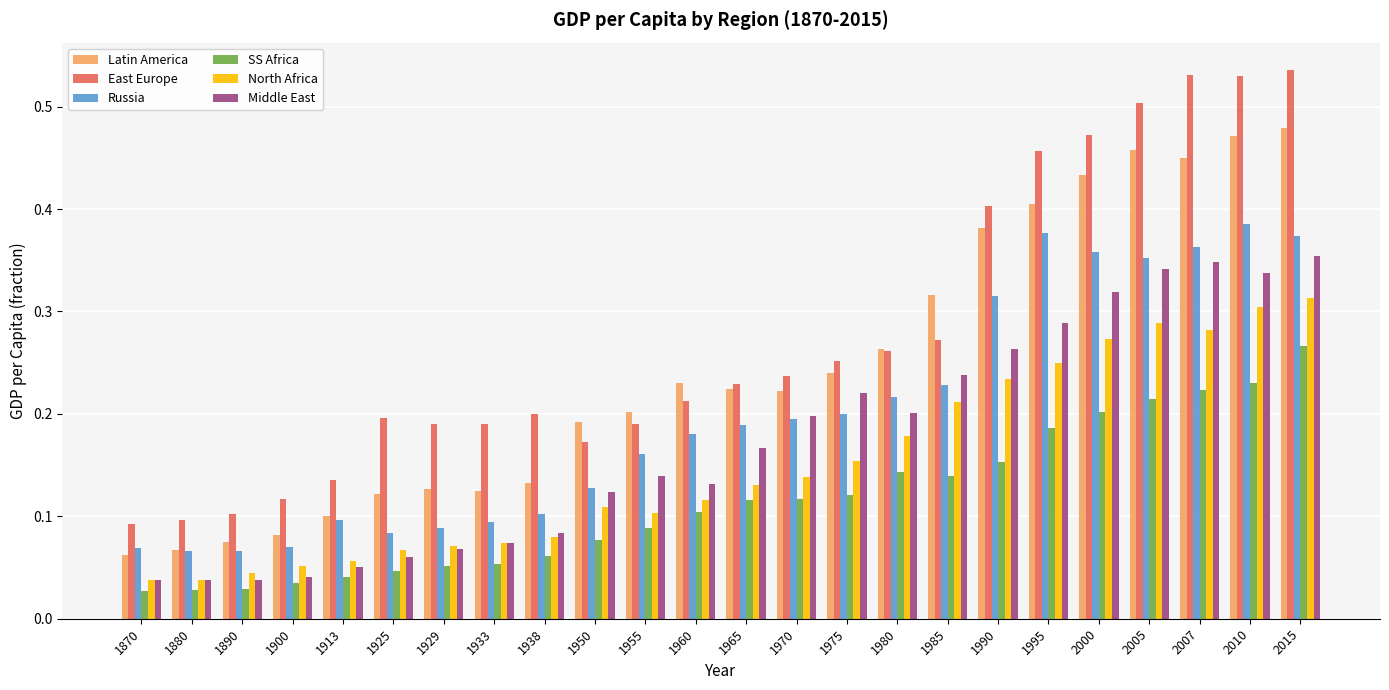

Which series changed the most between 1975 and 2015?

East Europe